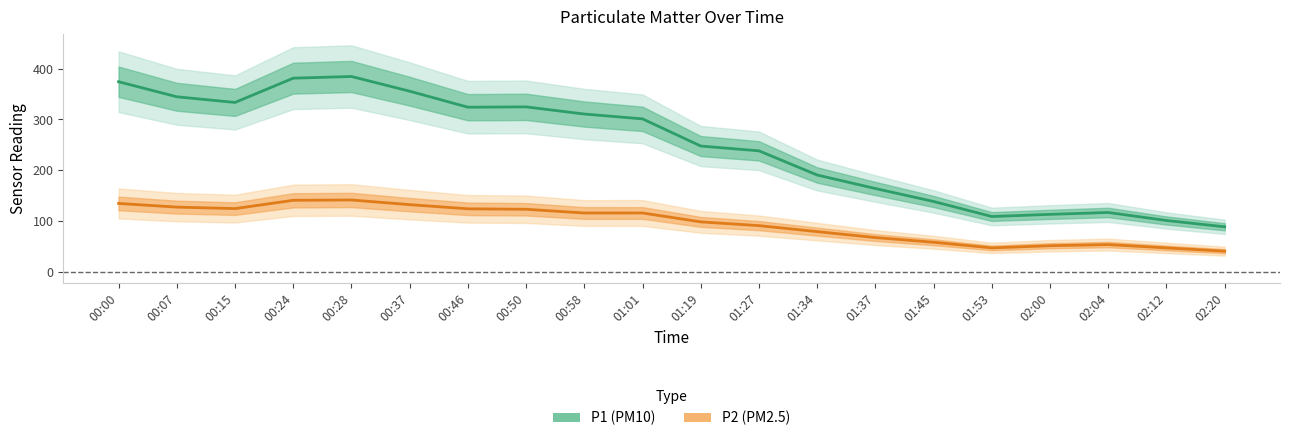

Which series has the widest spread of values?

P1